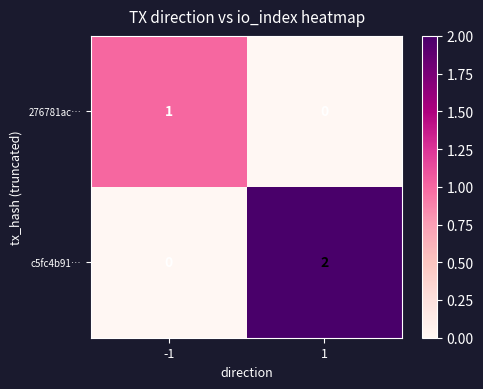

Which series has the largest range (max minus min)?

c5fc4b91…